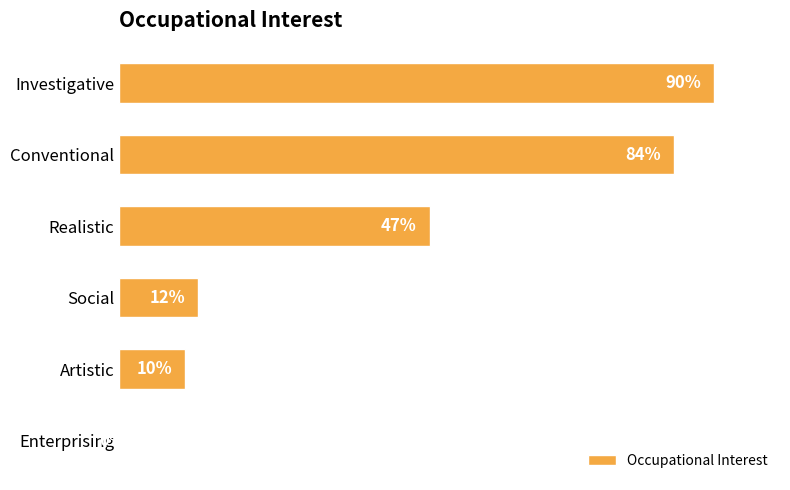

Between Enterprising and Conventional, which is larger?

Conventional